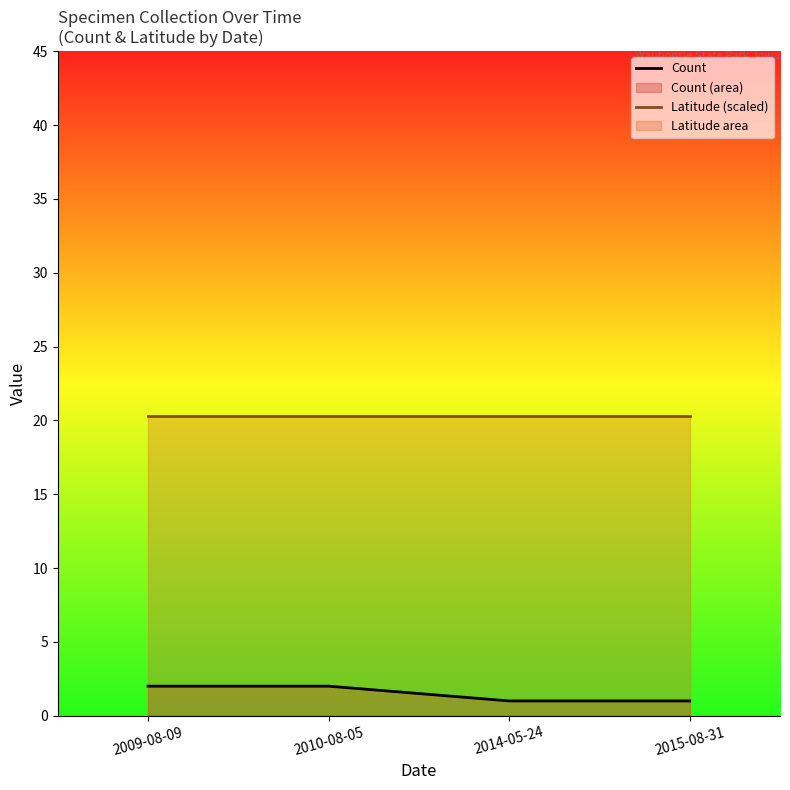

The Count series shows 0.3 at 2015-08-31. True or false?

False